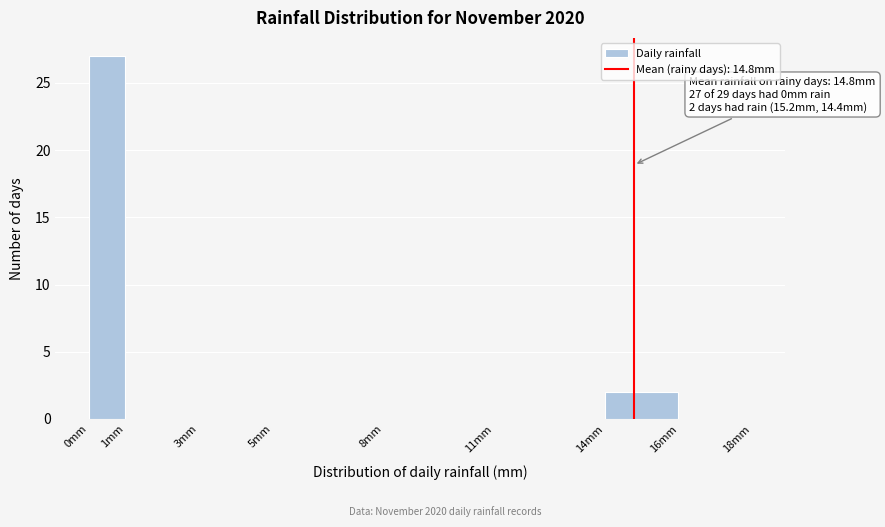

Which range on the x-axis has the tallest bar?

0 to 1